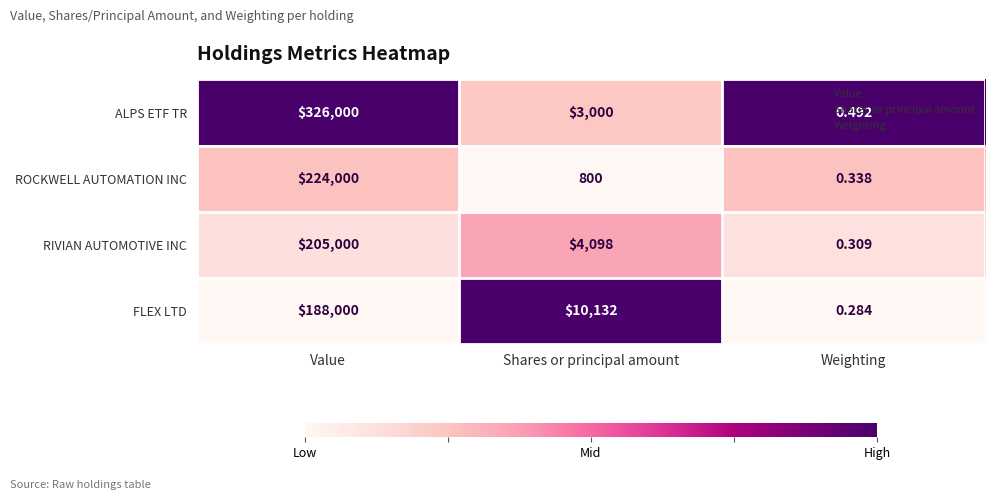

Where does the FLEX LTD series first go above 10132?

Value